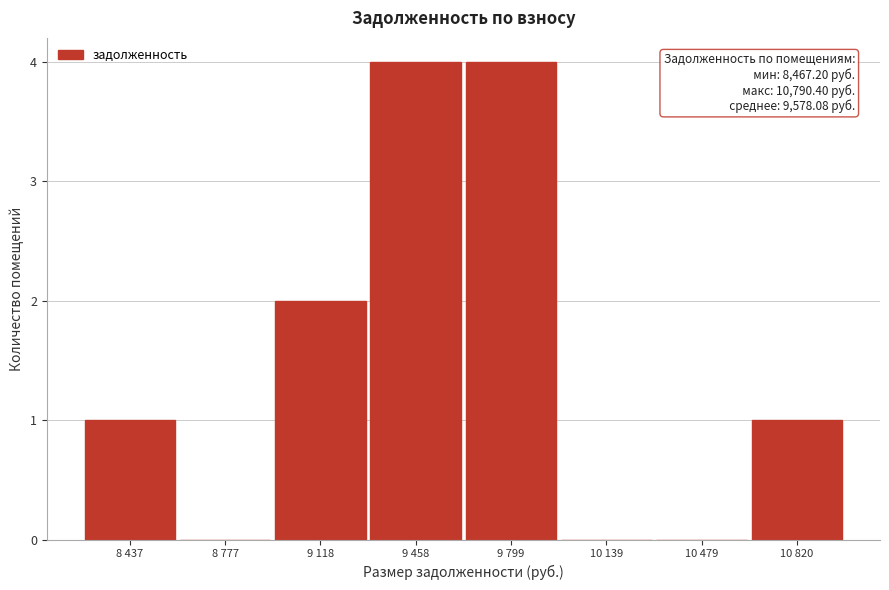

Reading left to right, transcribe all the data shown in this chart.

8 437=1	8 777=0	9 118=2	9 458=4	9 799=4	10 139=0	10 479=0	10 820=1